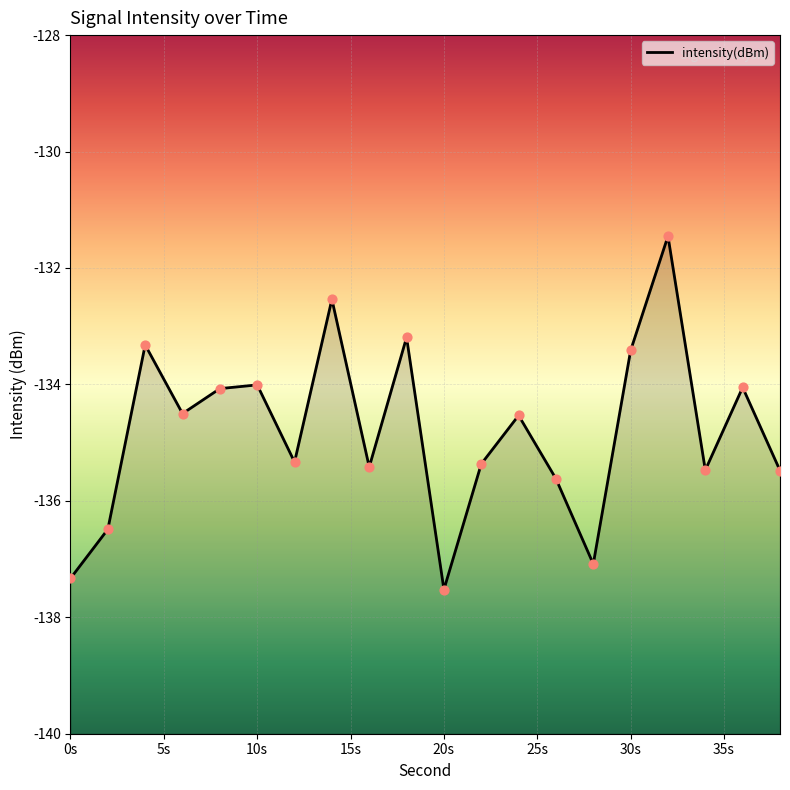

What is the change in value from 34 to 36?

+1.4